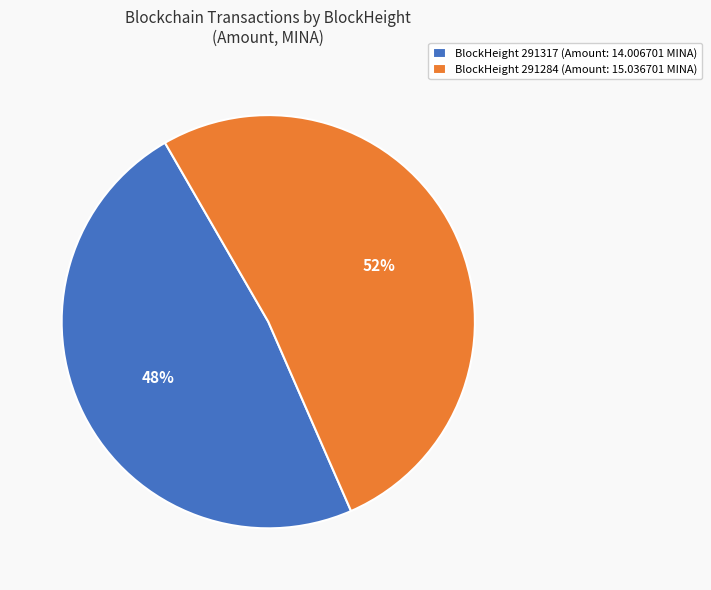

Which slice is the largest?

BlockHeight 291284 (Amount: 15.036701 MINA)